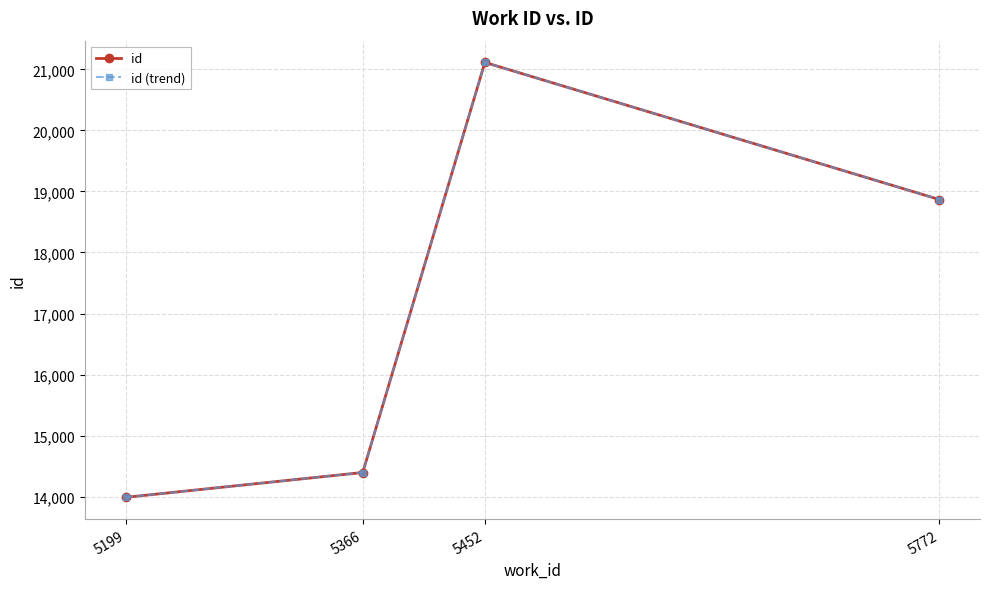

Reading left to right, transcribe all the data shown in this chart.

id: 13989	14396	21113	18867
id (trend): 13989	14396	21113	18867